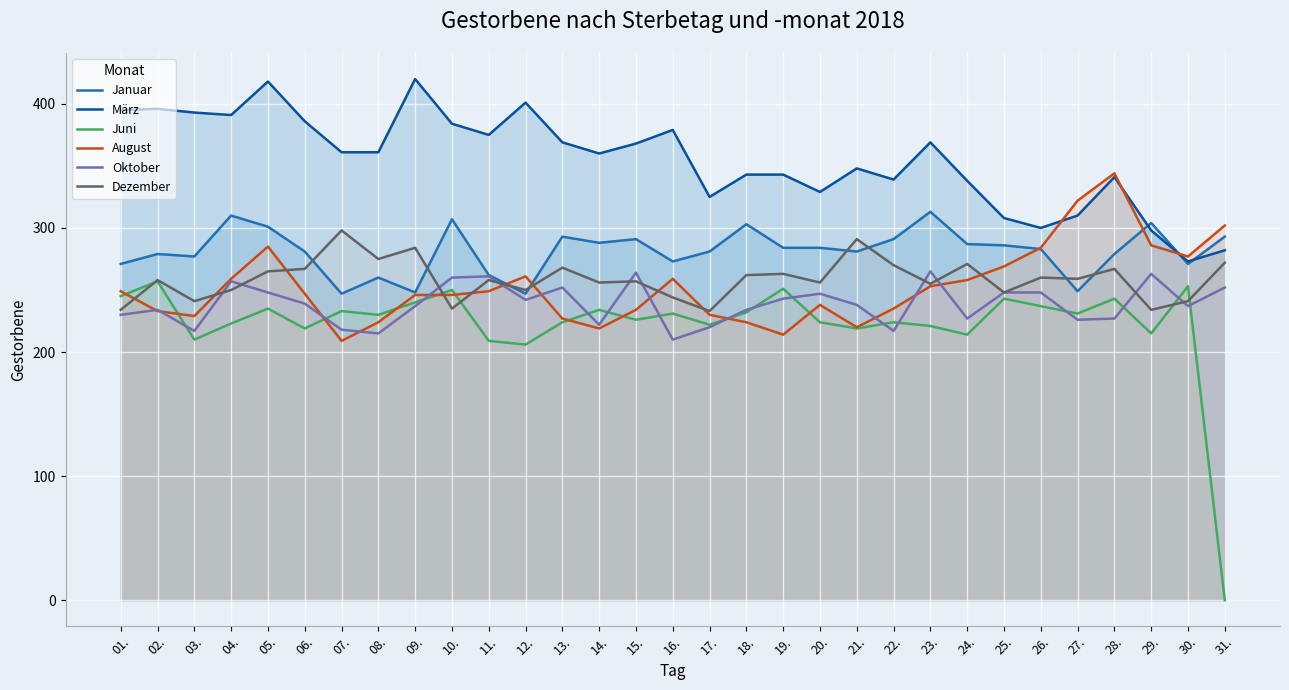

At which category does Juni reach its first local valley?

03.